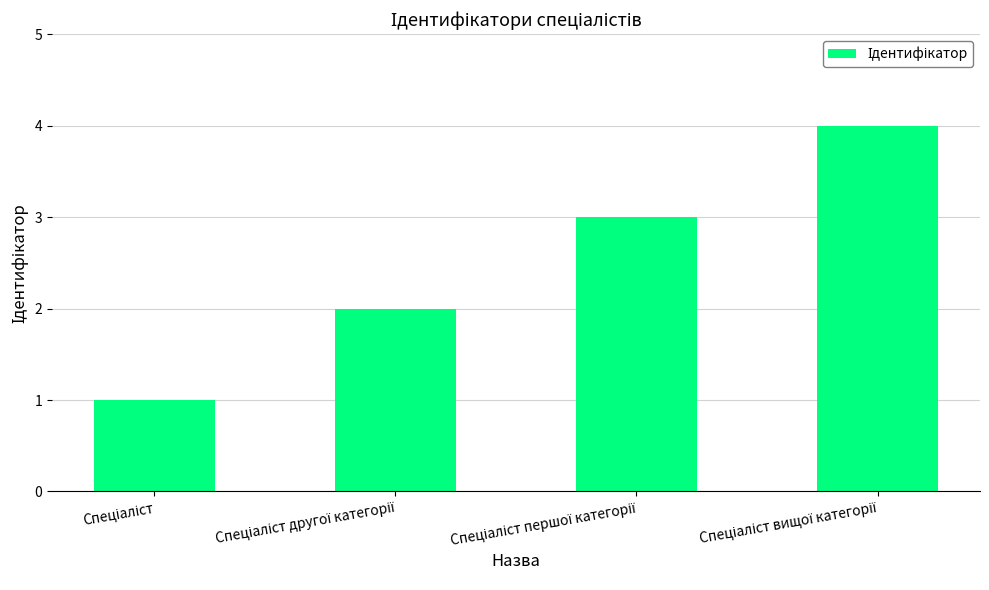

What is the sum of all values?

10